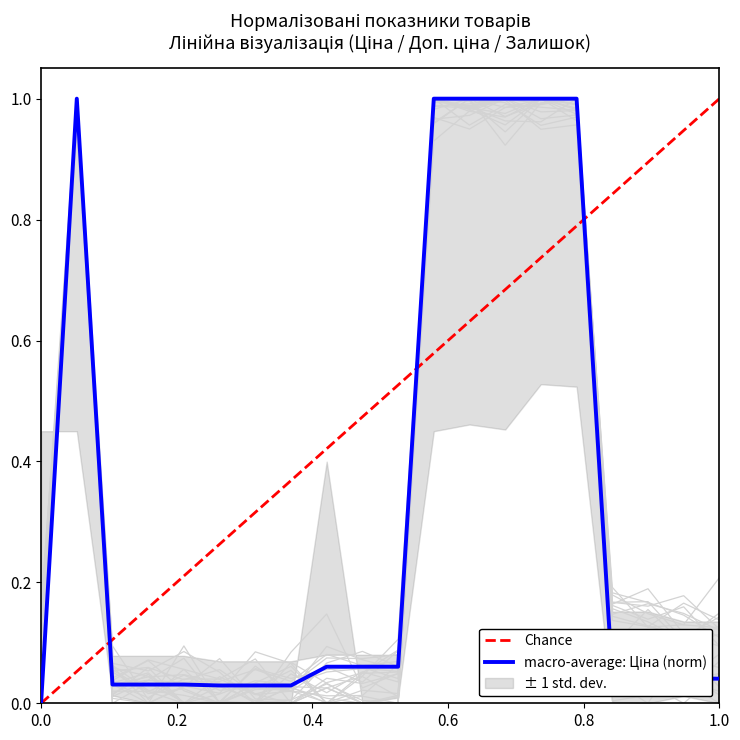

What is the difference between the maximum and second lowest values in the Доп. ціна series?

1.0